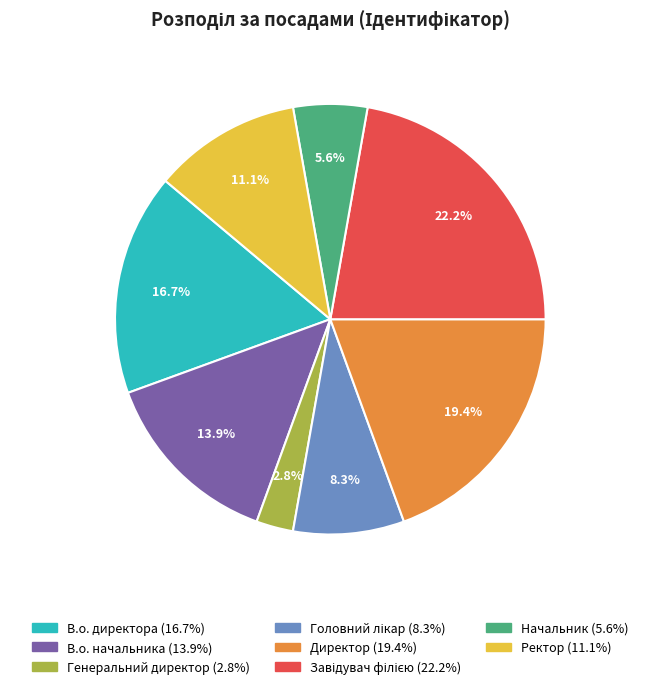

To the nearest percent, what is the difference between the Директор and В.о. директора slice percentages?

3%